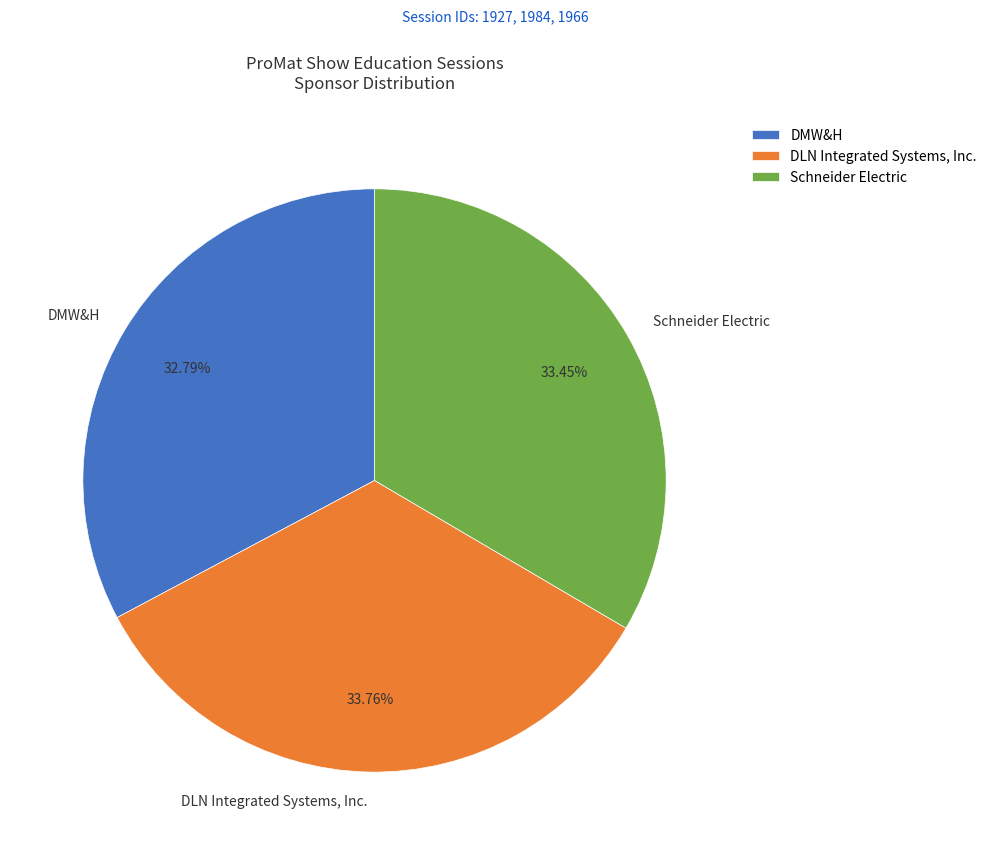

How many slices are in this pie chart?

3